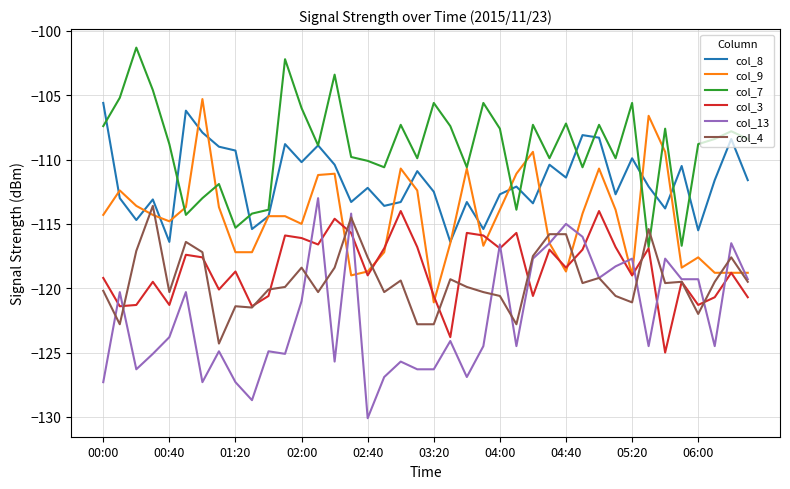

What is the lowest value of the col_4 series?

-124.3